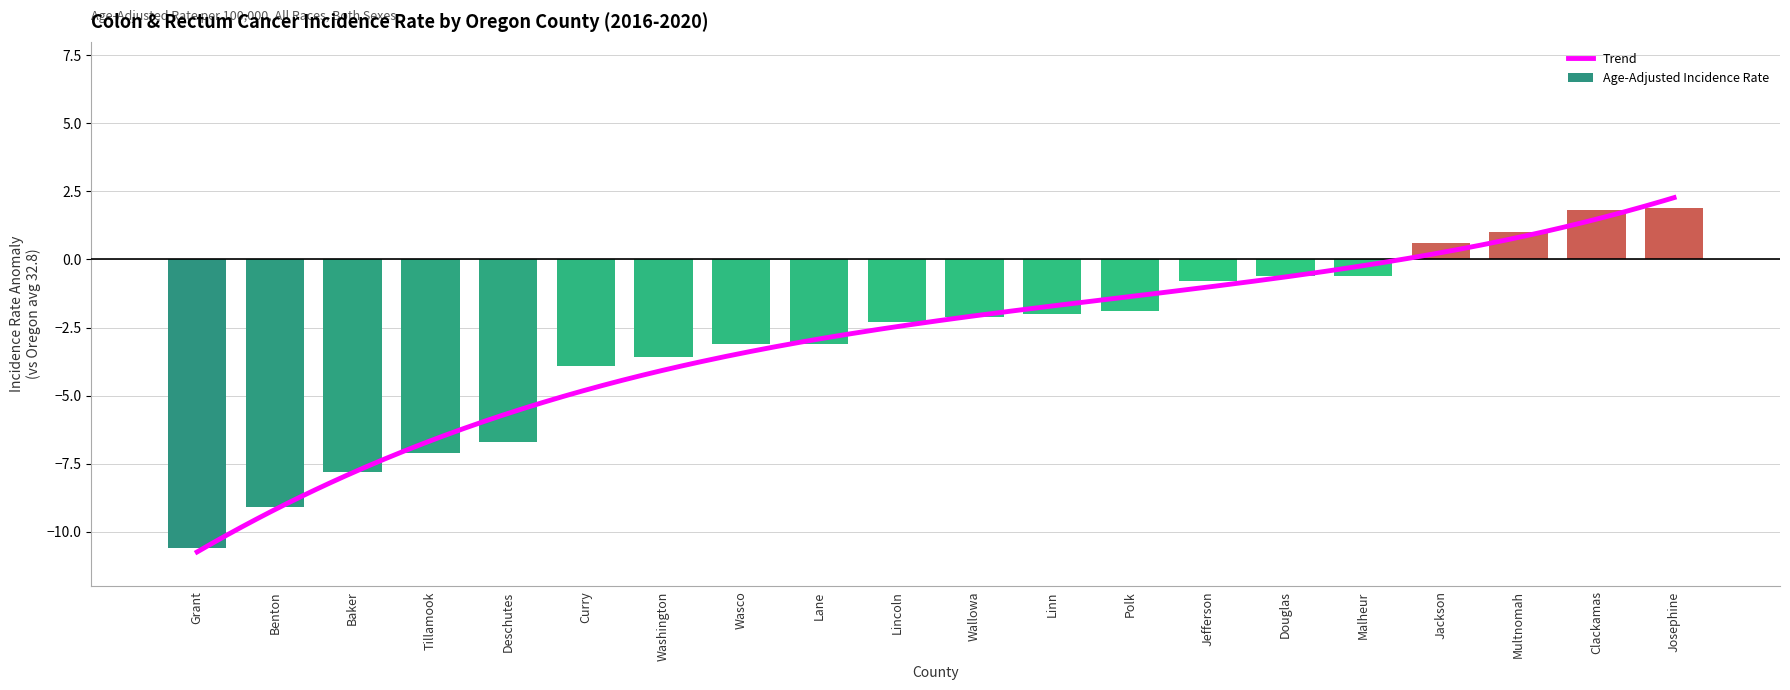

Does the chart contain any negative values?

Yes